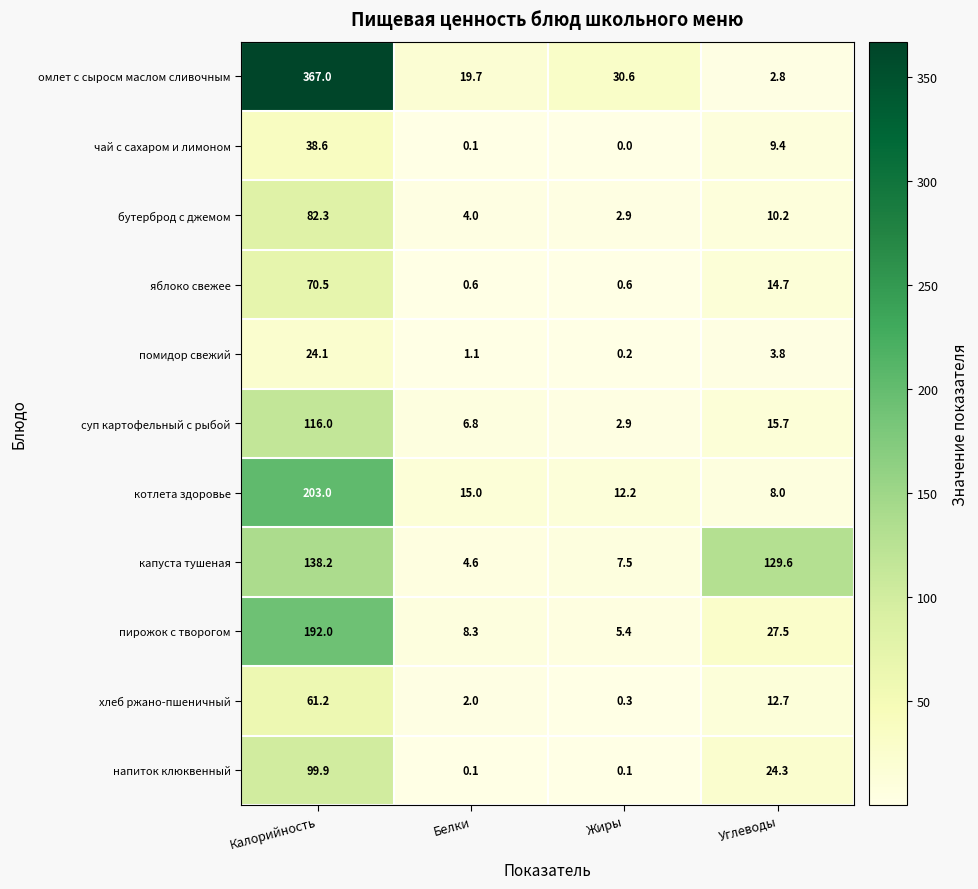

What is the sum of all чай с сахаром и лимоном values?

48.1